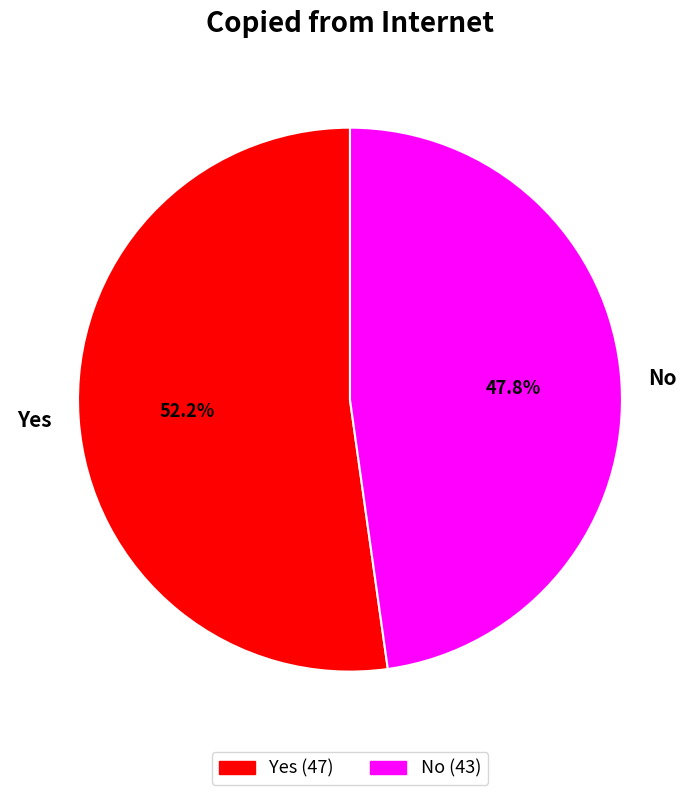

To the nearest percent, what portion does Yes represent?

52%